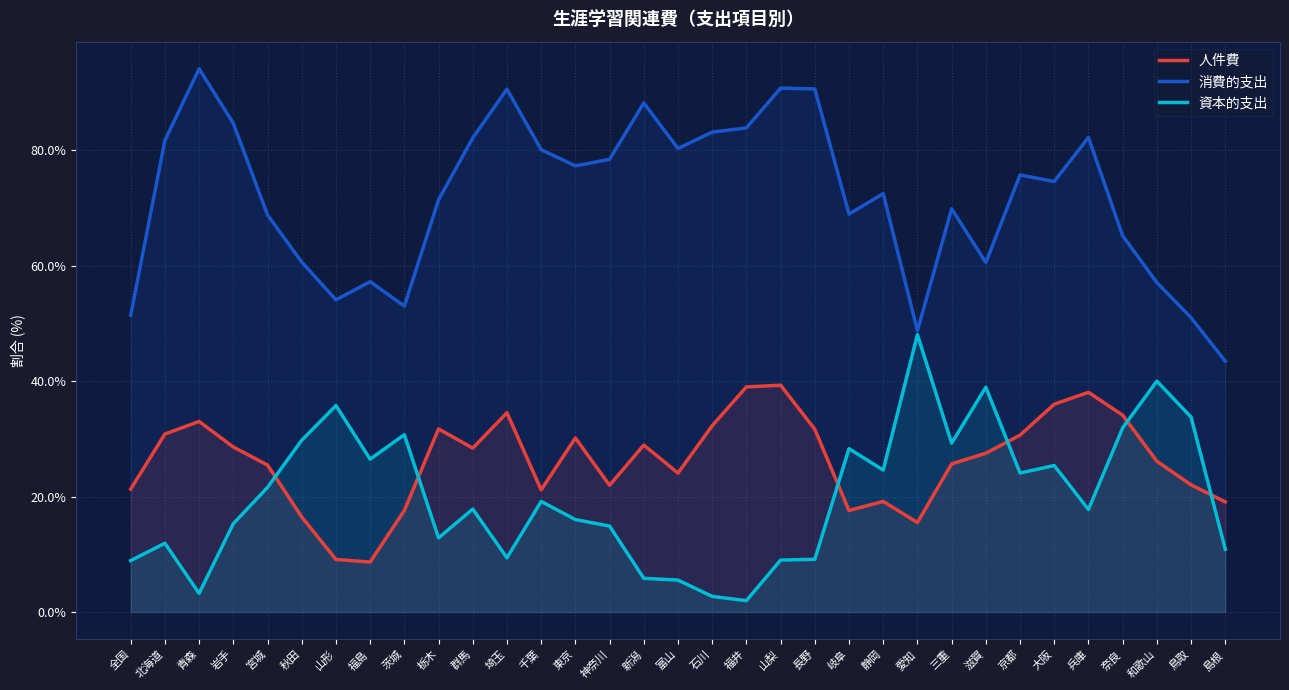

What is the difference between the 消費的支出 values at 大阪 and 和歌山?

17.5